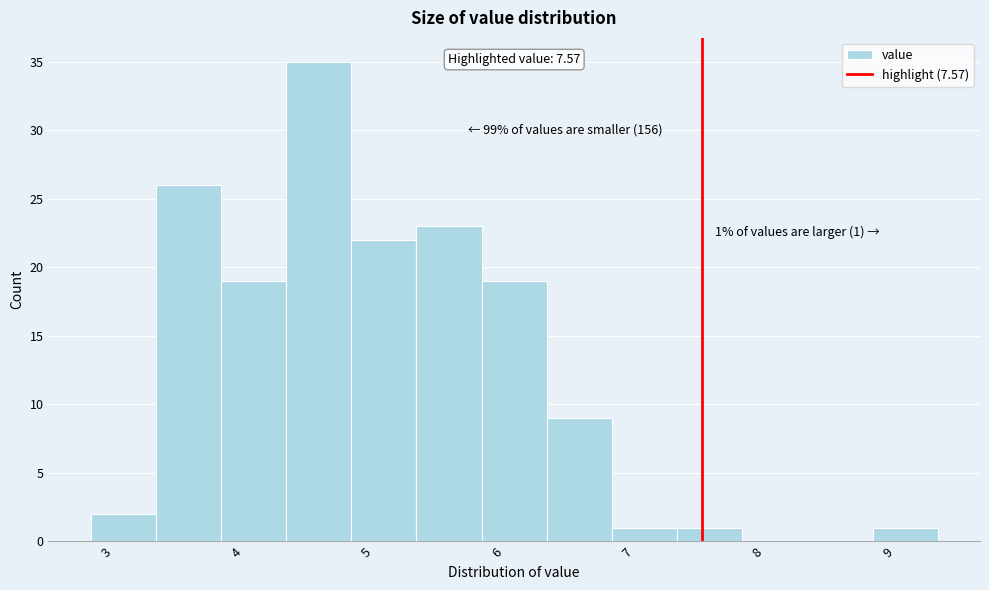

Over which range of the x-axis is the bar tallest?

4.38 to 4.88